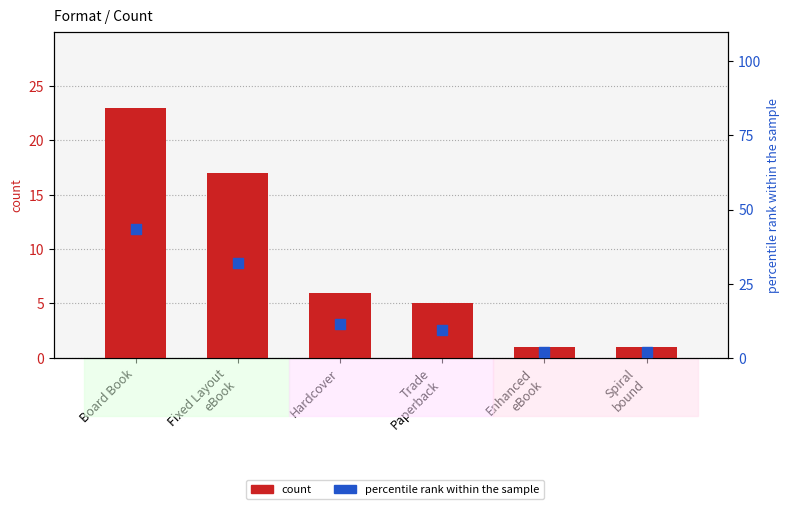

Which series contains the lowest Y value?

count